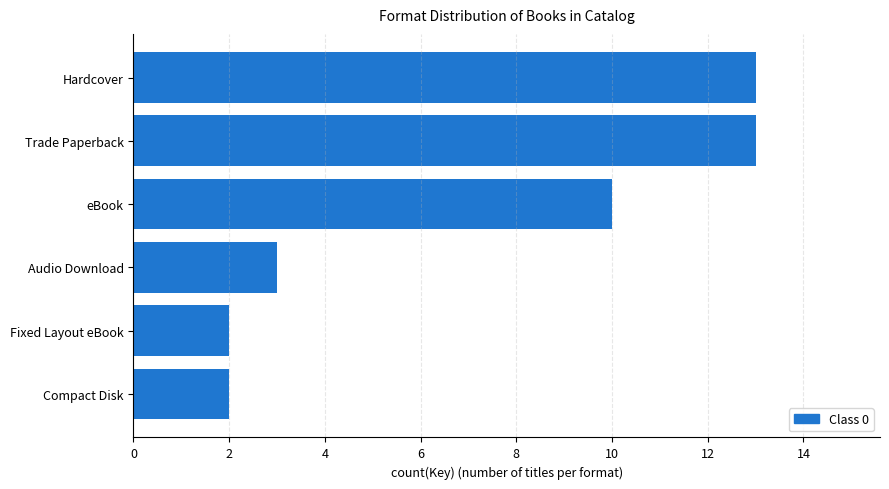

What is the difference between the second highest and minimum values?

11